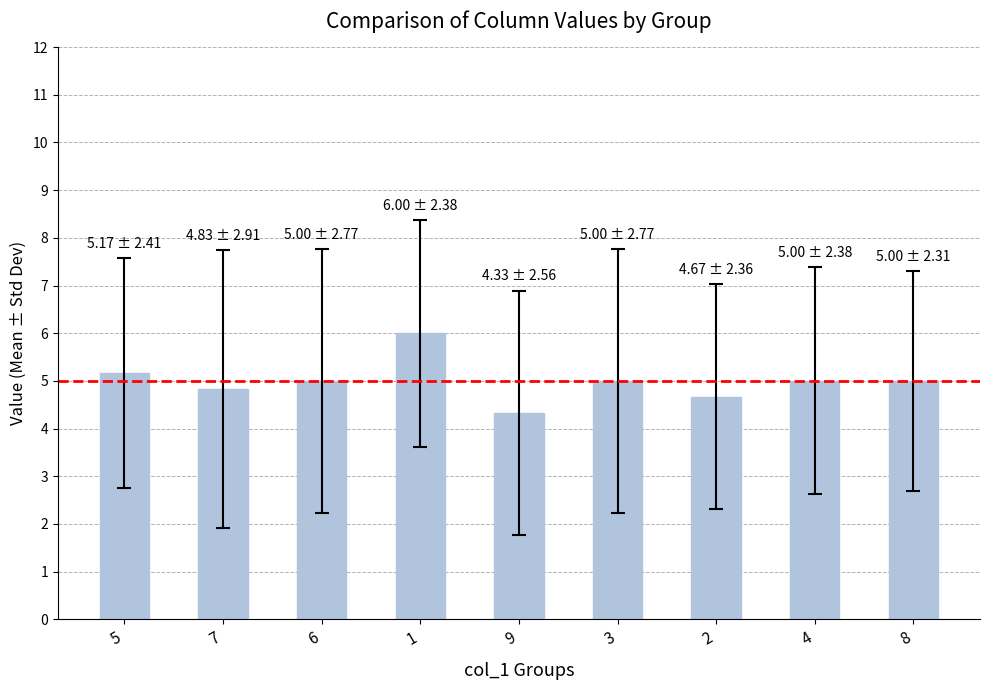

What position from the left is 1?

4